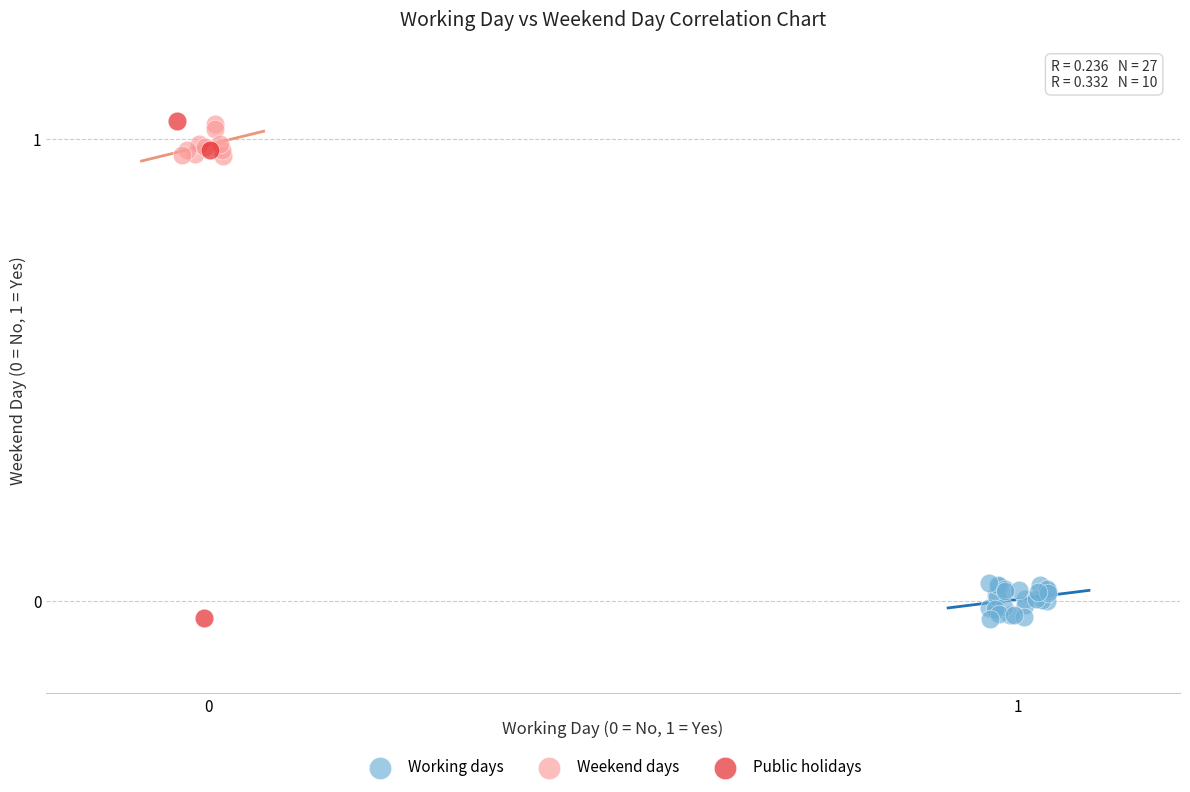

Which series has the largest Y range (max minus min)?

Public holidays